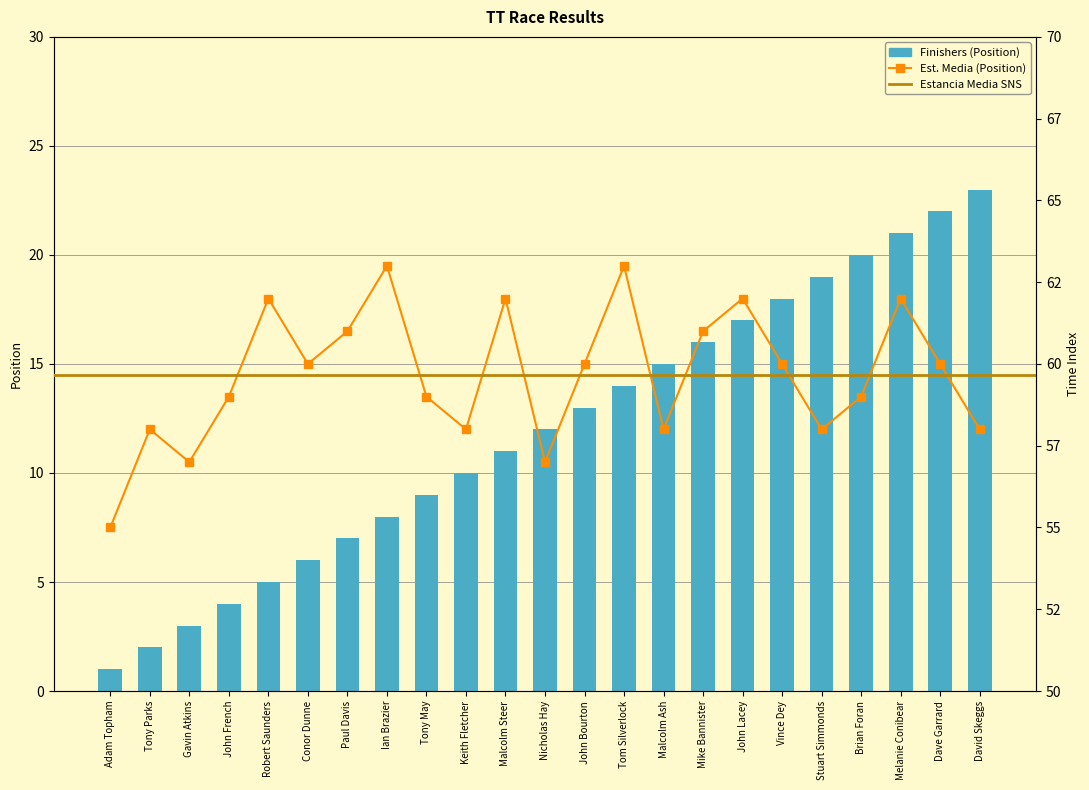

What is the sum of all values?

276